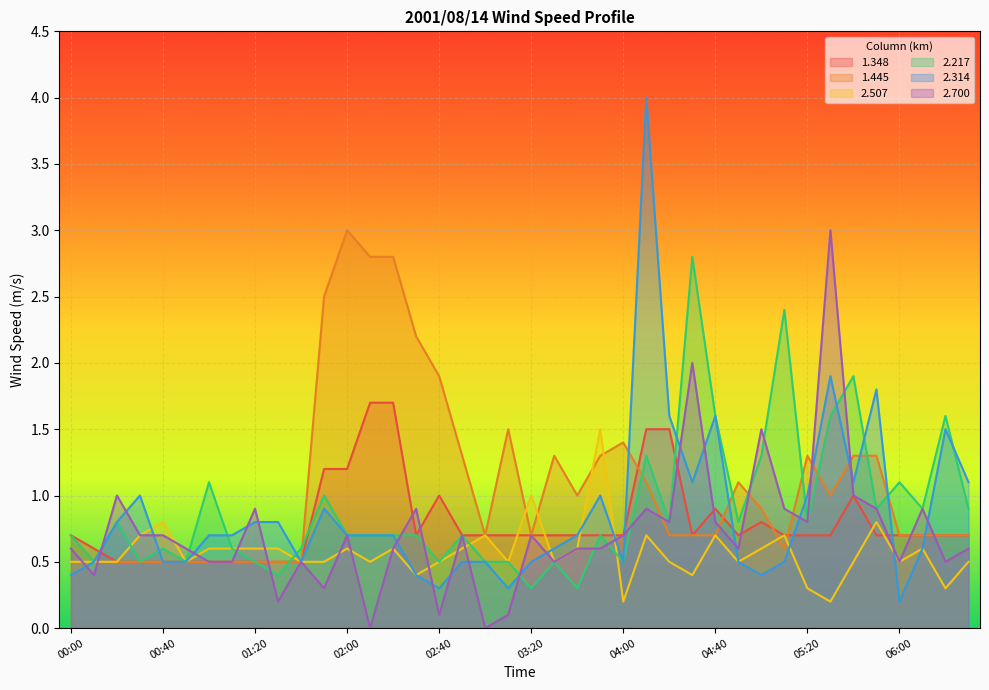

Where is 2.507 nearest to the value 0?

04:00